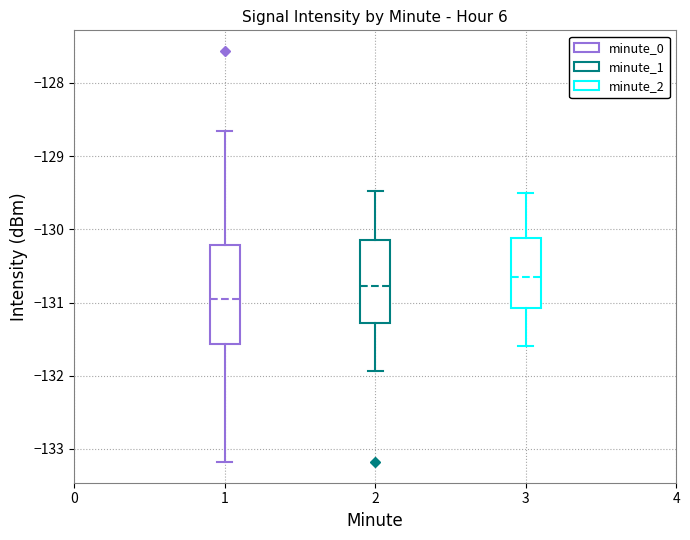

Which box's median line is the highest?

3